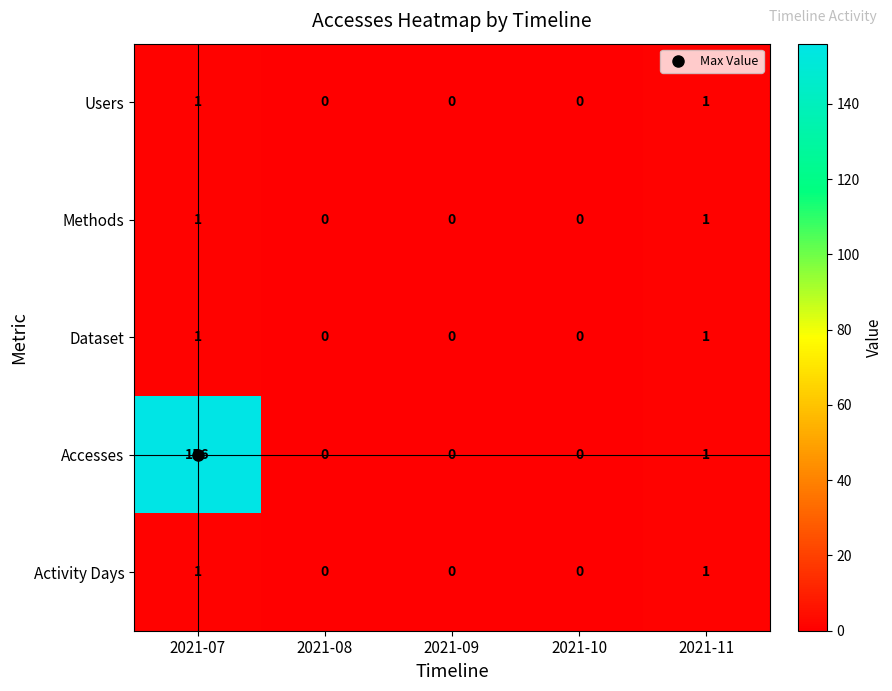

How many data points does each series have?

5